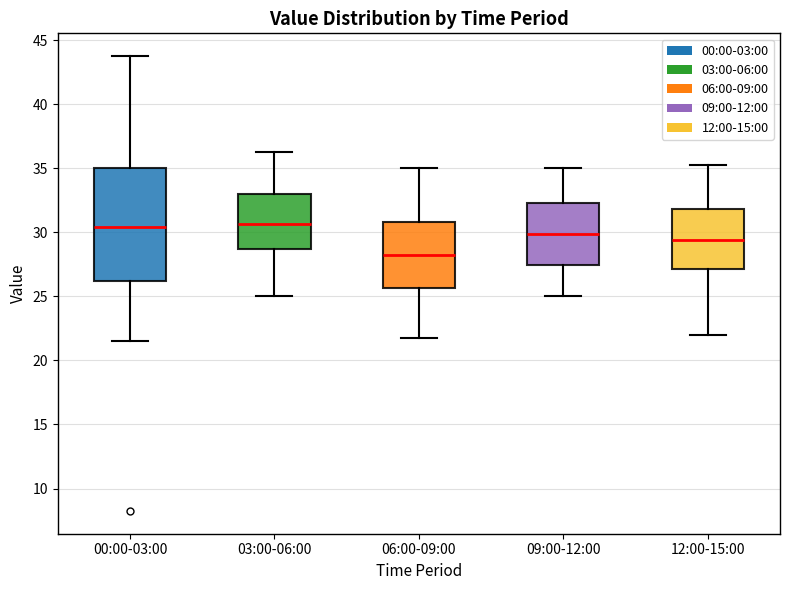

Which box is the tallest, from its lower edge to its upper edge?

00:00-03:00